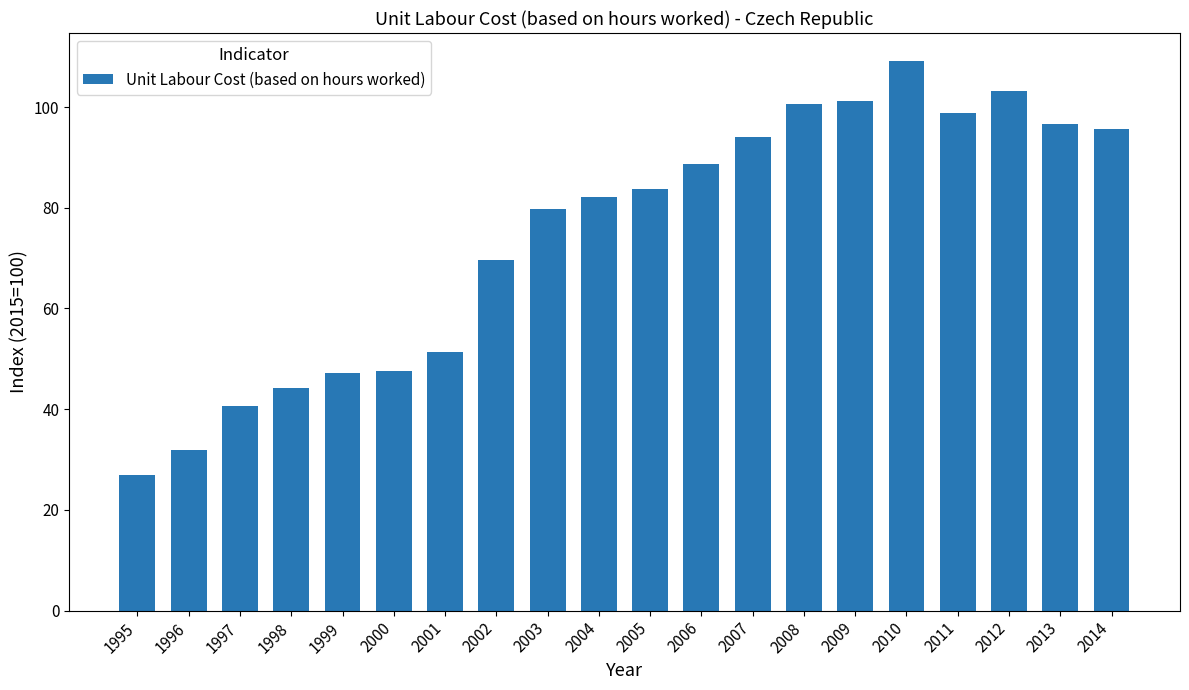

Does the chart contain stacked bars?

No